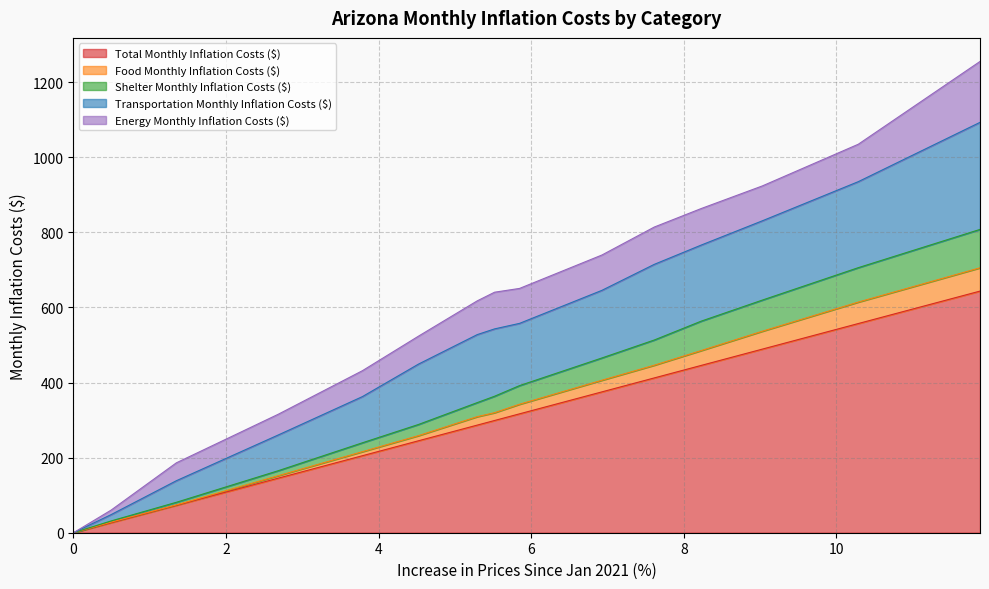

What is the label of the 10th point from the right?

4.5218586921691895